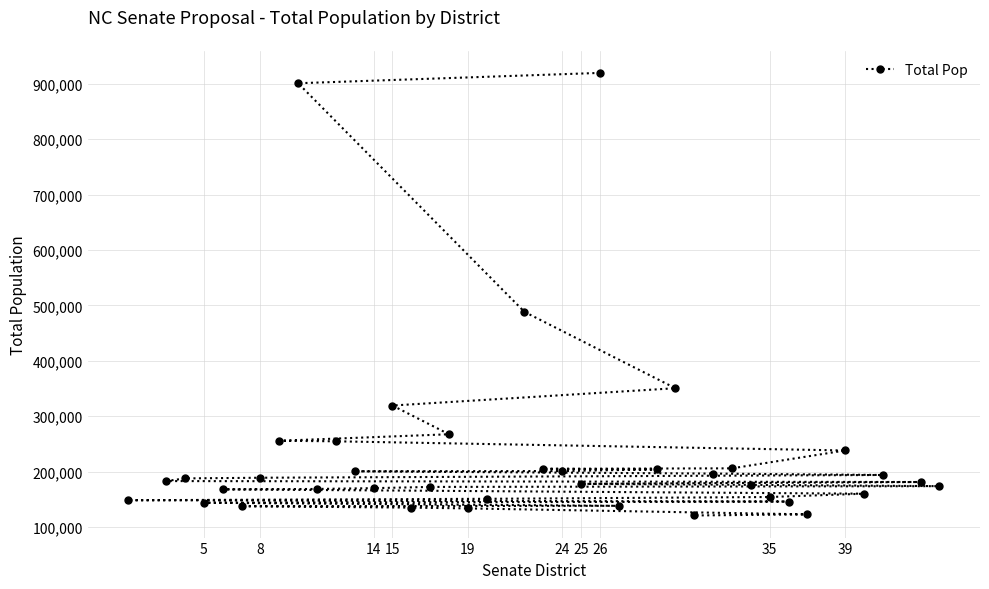

What is the smallest value displayed?

121074